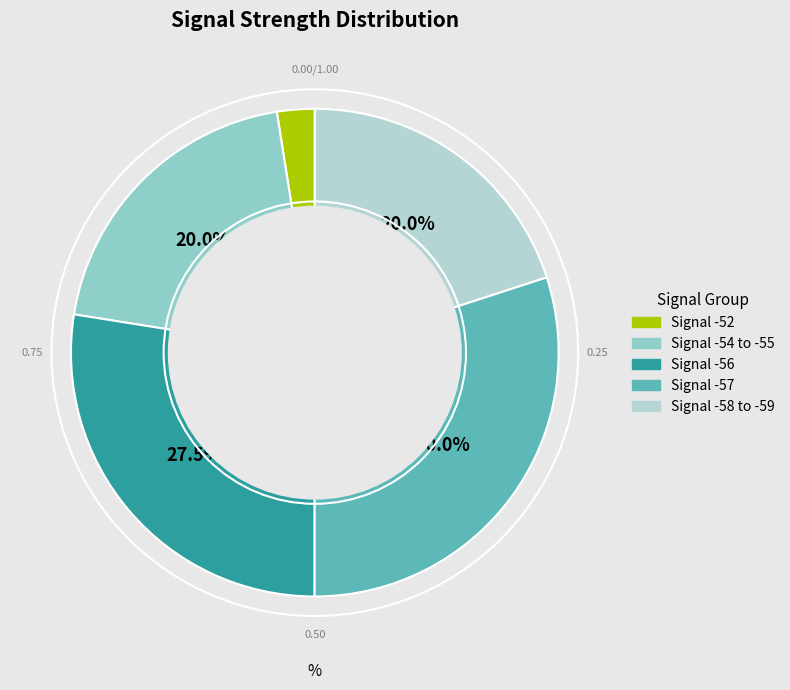

How many slices are in this pie chart?

5